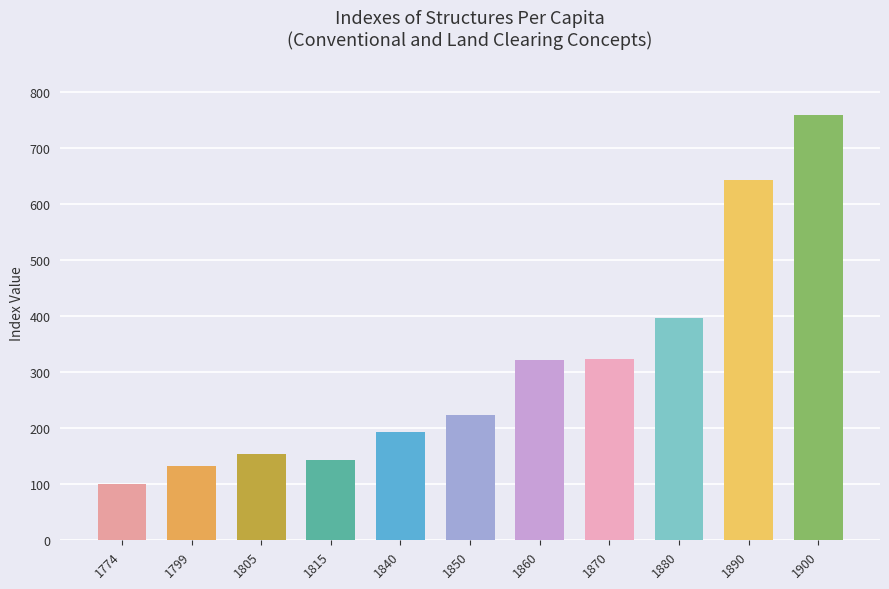

What is the sum of the values at 1799 and 1890?

775